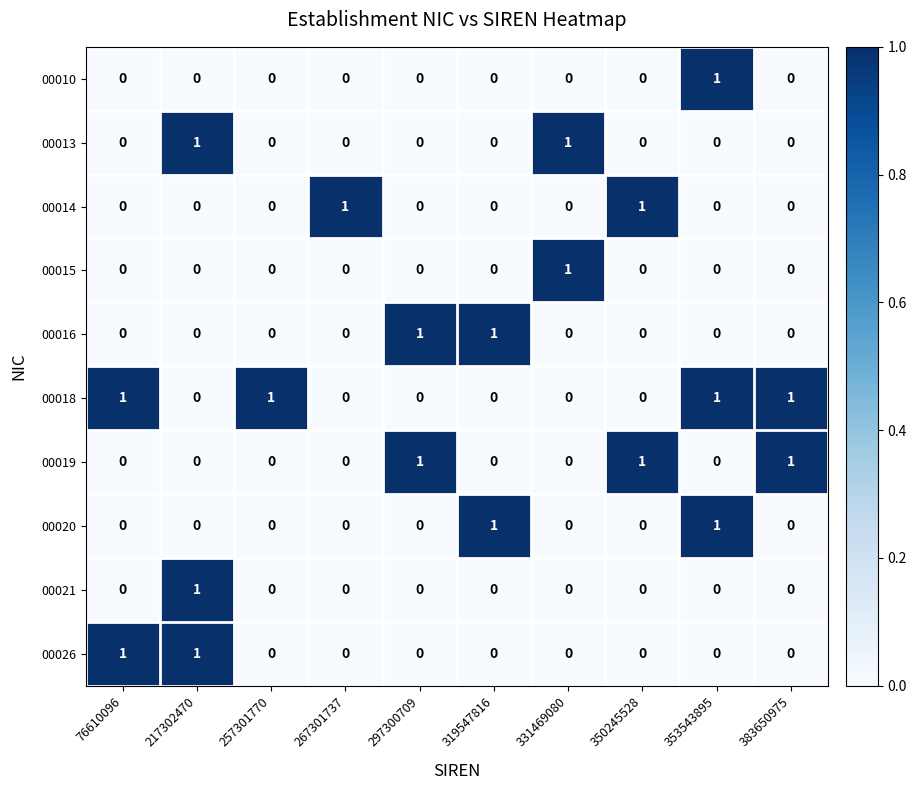

At how many categories does at least one series exceed 0?

10